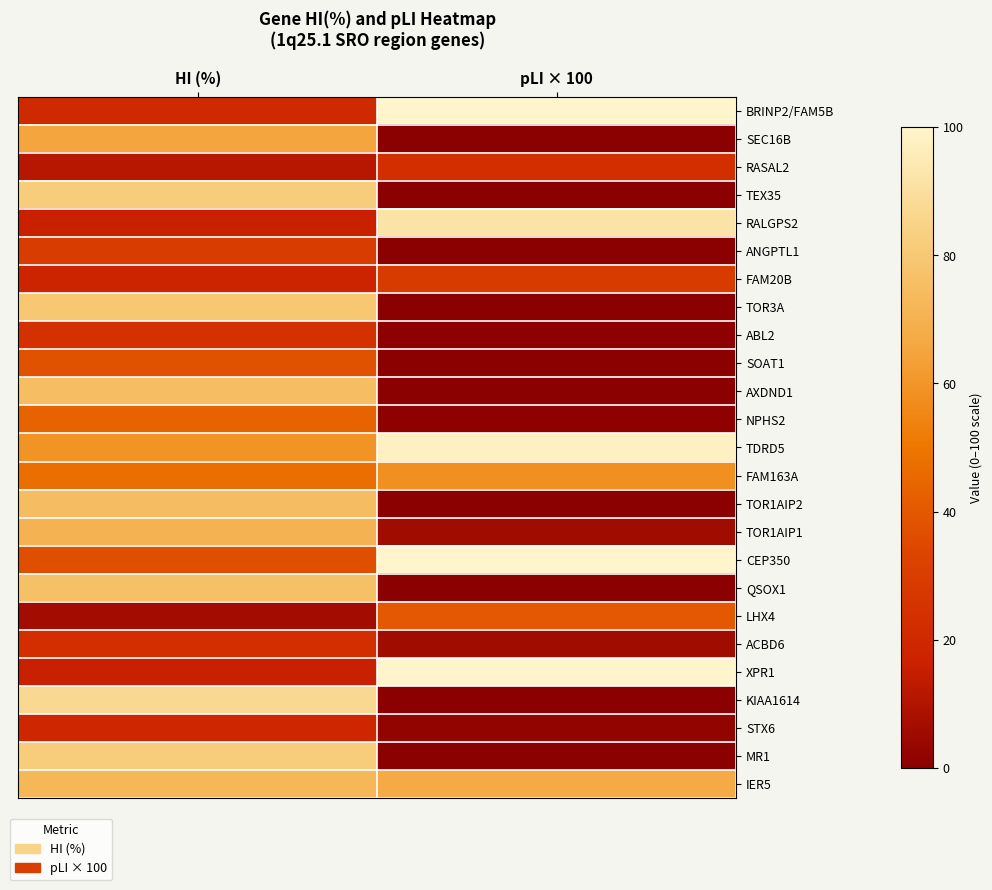

Reading left to right, what are all the values shown in this chart?

BRINP2/FAM5B: HI (%)=20.5	pLI × 100=100.0
SEC16B: HI (%)=65.2	pLI × 100=0.0
RASAL2: HI (%)=11.5	pLI × 100=23.0
TEX35: HI (%)=81.7	pLI × 100=0.0
RALGPS2: HI (%)=16.1	pLI × 100=92.0
ANGPTL1: HI (%)=29.4	pLI × 100=0.0
FAM20B: HI (%)=17.5	pLI × 100=29.0
TOR3A: HI (%)=79.3	pLI × 100=0.0
ABL2: HI (%)=24.6	pLI × 100=1.0
SOAT1: HI (%)=38.1	pLI × 100=0.0
AXDND1: HI (%)=75.2	pLI × 100=0.0
NPHS2: HI (%)=43.7	pLI × 100=1.0
TDRD5: HI (%)=59.1	pLI × 100=98.0
FAM163A: HI (%)=47.4	pLI × 100=58.0
TOR1AIP2: HI (%)=74.9	pLI × 100=0.0
TOR1AIP1: HI (%)=70.7	pLI × 100=6.0
CEP350: HI (%)=37.0	pLI × 100=100.0
QSOX1: HI (%)=76.5	pLI × 100=0.0
LHX4: HI (%)=6.4	pLI × 100=40.0
ACBD6: HI (%)=22.8	pLI × 100=6.0
XPR1: HI (%)=15.9	pLI × 100=100.0
KIAA1614: HI (%)=87.2	pLI × 100=0.0
STX6: HI (%)=19.5	pLI × 100=2.0
MR1: HI (%)=82.2	pLI × 100=0.0
IER5: HI (%)=72.5	pLI × 100=67.0